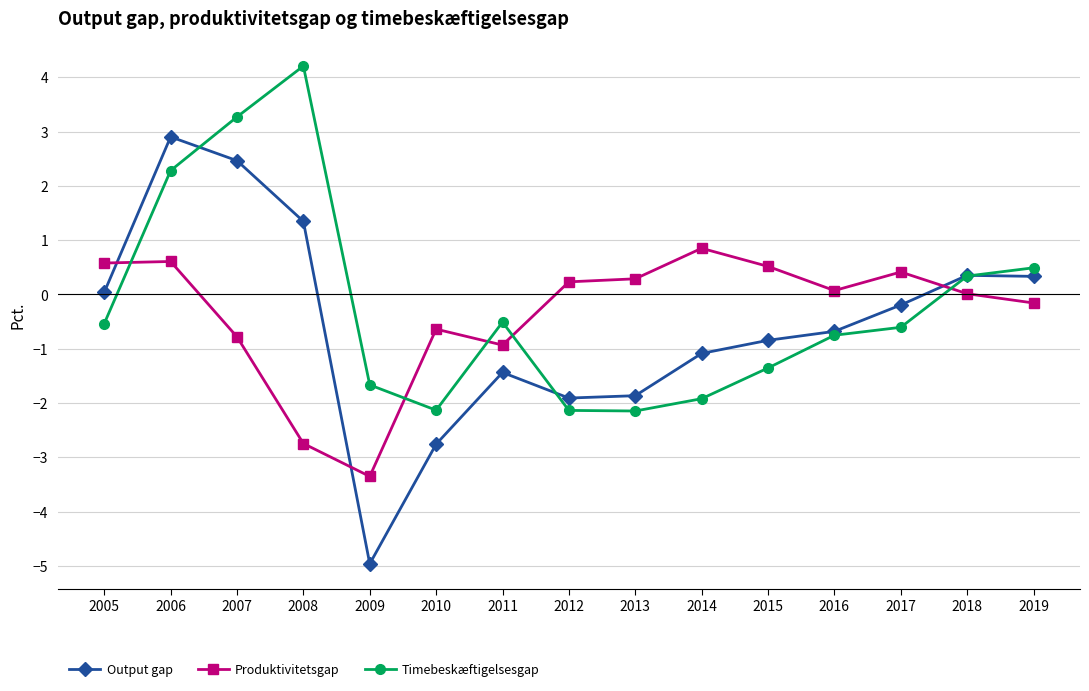

Where do Timebeskæftigelsesgap and Output gap first cross each other?

2006 and 2007